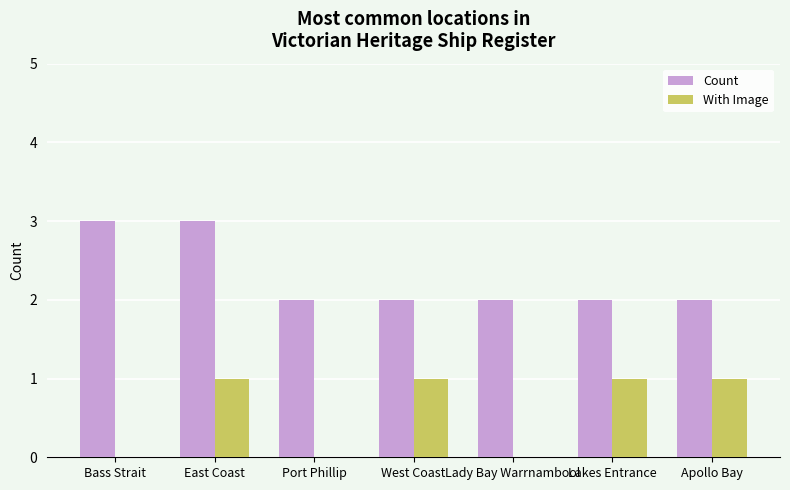

Reading left to right, transcribe all the data shown in this chart.

Count: Bass Strait=3	East Coast=3	Port Phillip=2	West Coast=2	Lady Bay Warrnambool=2	Lakes Entrance=2	Apollo Bay=2
With Image: Bass Strait=0	East Coast=1	Port Phillip=0	West Coast=1	Lady Bay Warrnambool=0	Lakes Entrance=1	Apollo Bay=1